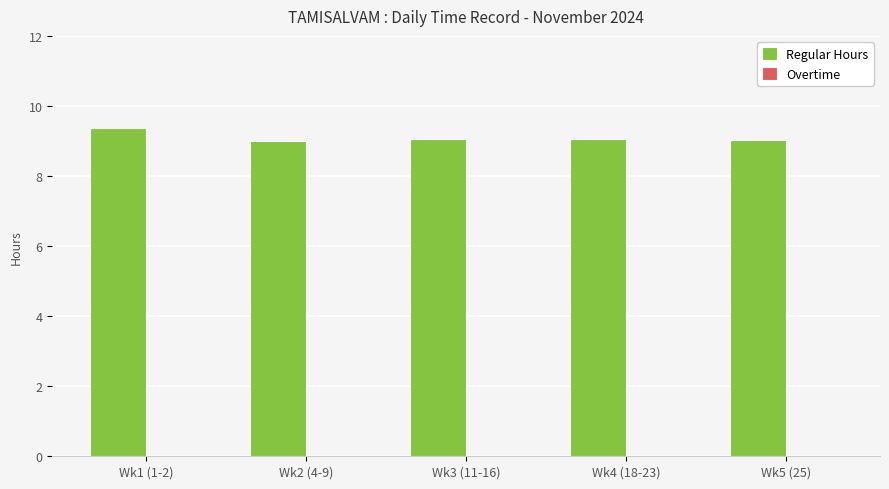

What is the change in value from Wk1 (1-2) to Wk3 (11-16)?

-0.3